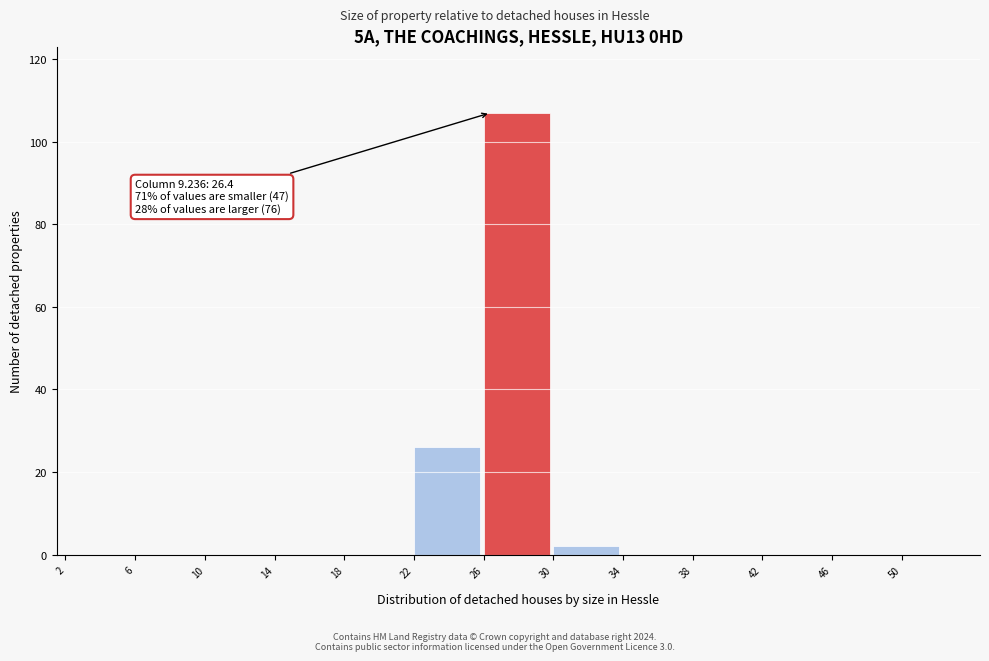

Which range on the x-axis has the tallest bar?

26 to 30